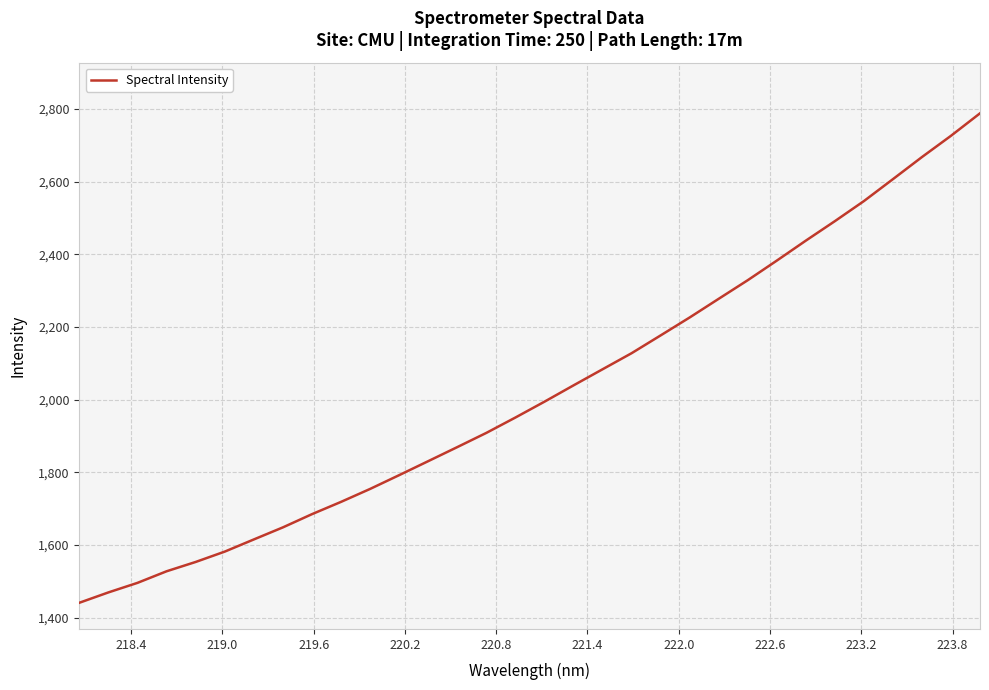

What is the greatest value displayed?

2787.9